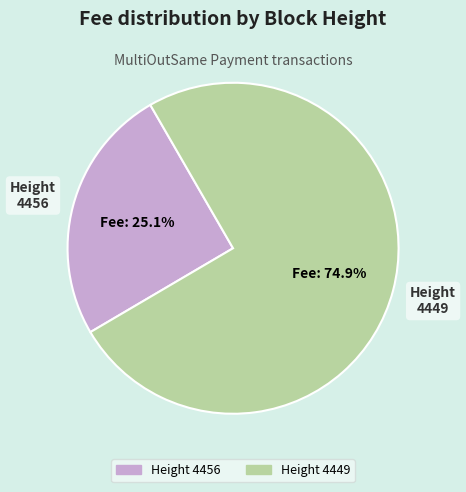

Which slice represents more than half of the pie?

4449